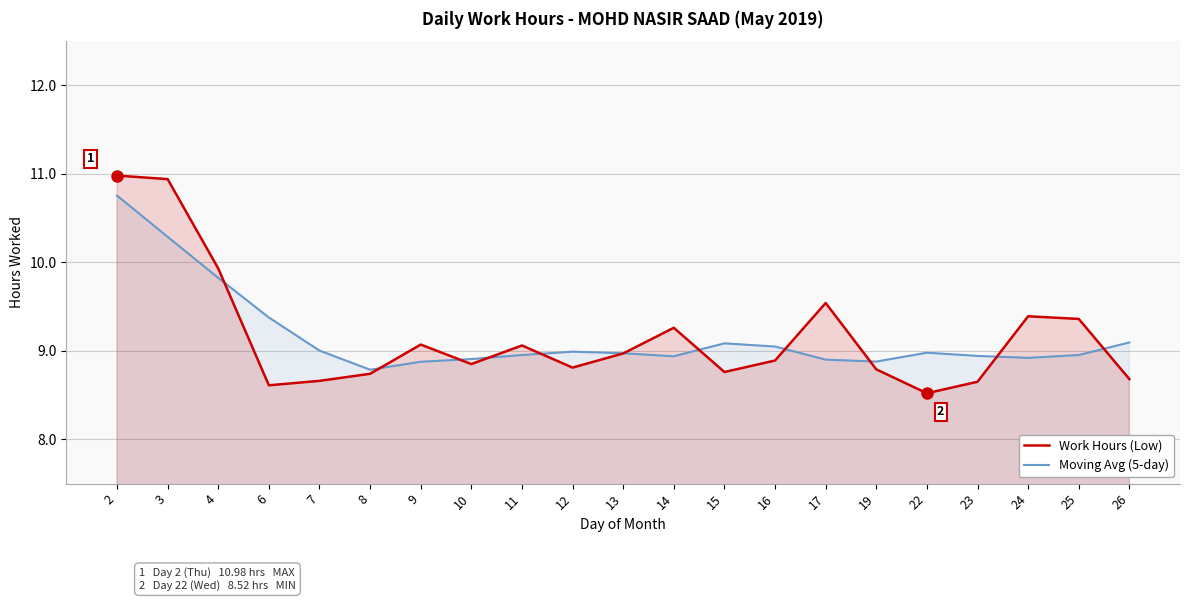

True or false: Moving Avg (5-day) has a value of 8.8 at 8.

True